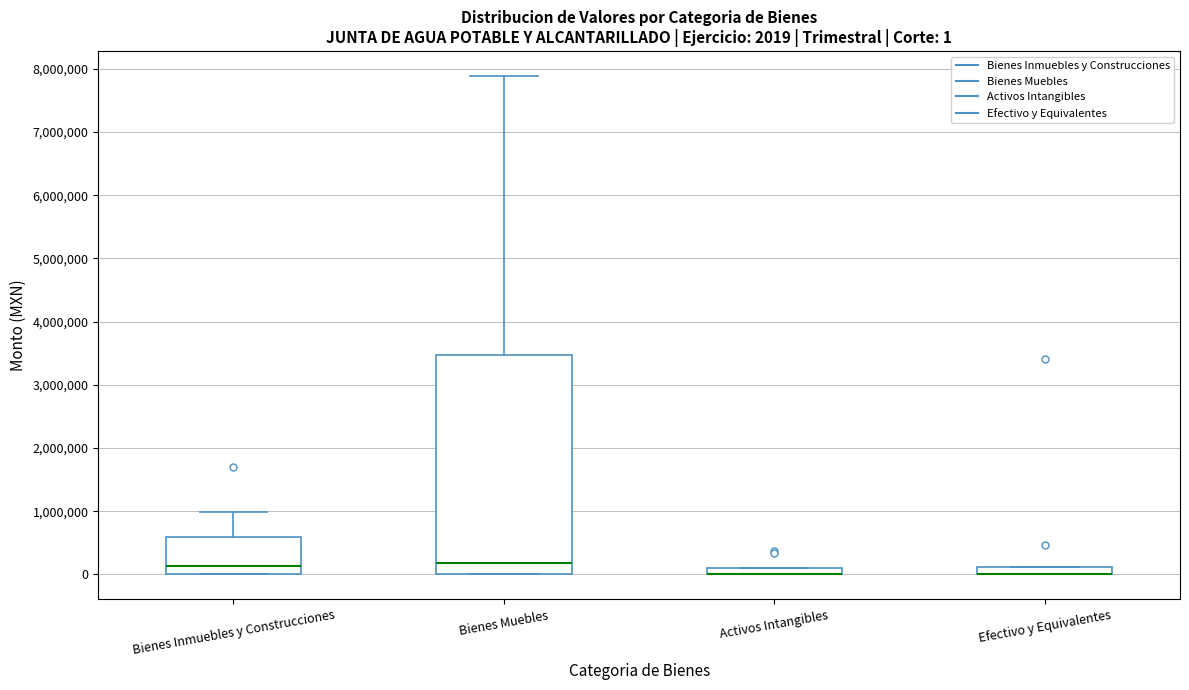

Comparing the boxes themselves (not the whiskers), which one is the tallest?

Bienes Muebles